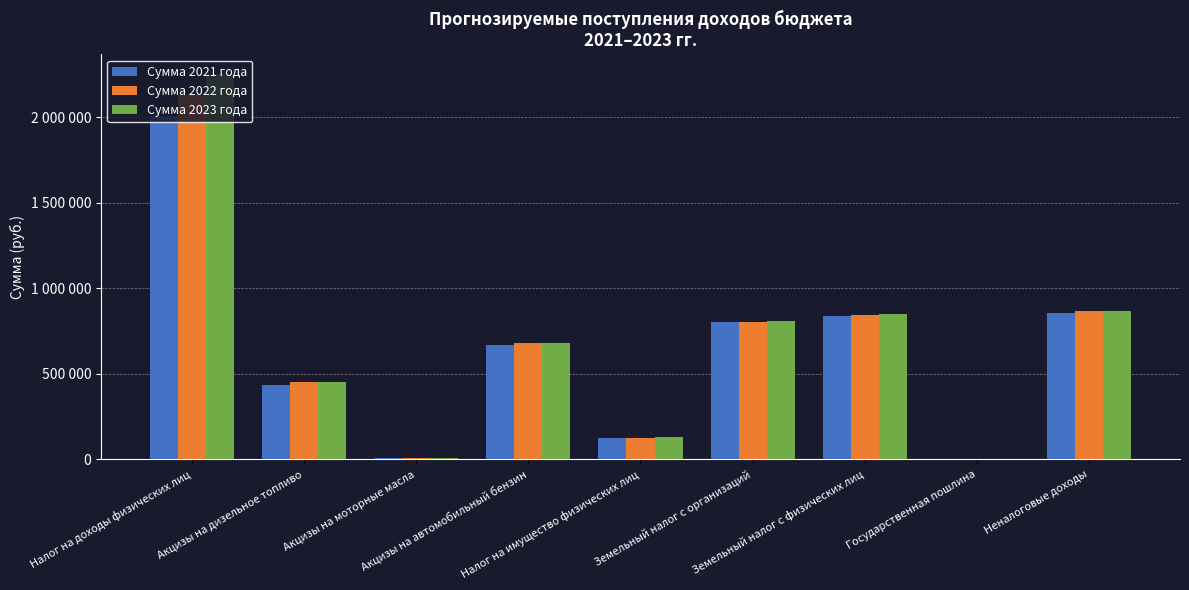

Which series changed the most between Земельный налог с организаций and Земельный налог с физических лиц?

Сумма 2023 года